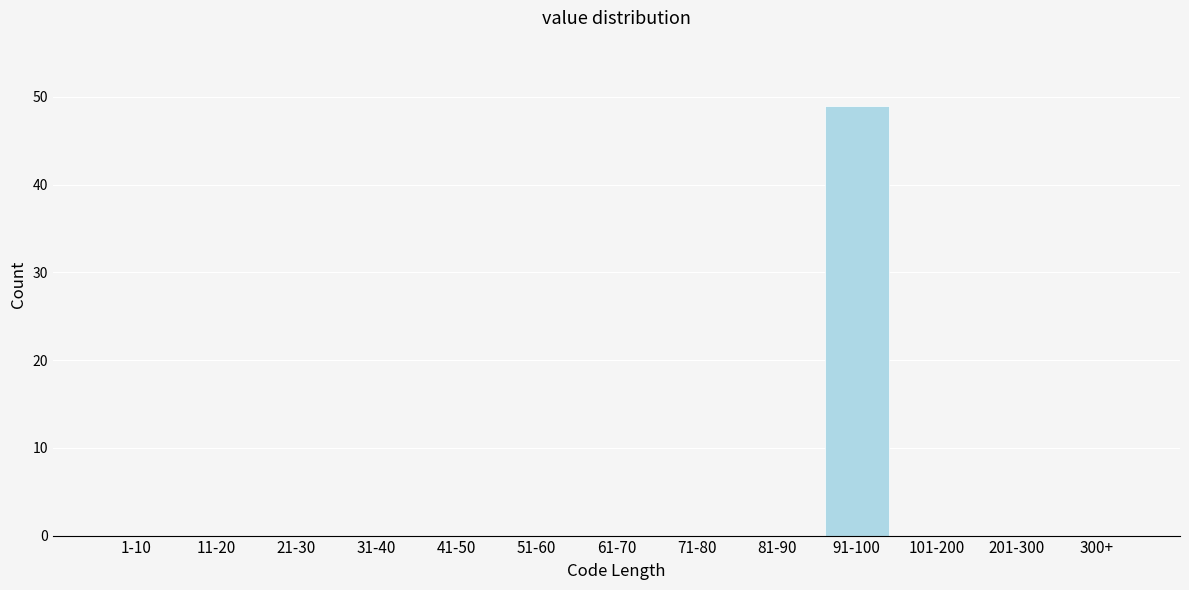

Reading left to right, what are all the values shown in this chart?

1-10=0	11-20=0	21-30=0	31-40=0	41-50=0	51-60=0	61-70=0	71-80=0	81-90=0	91-100=49	101-200=0	201-300=0	300+=0